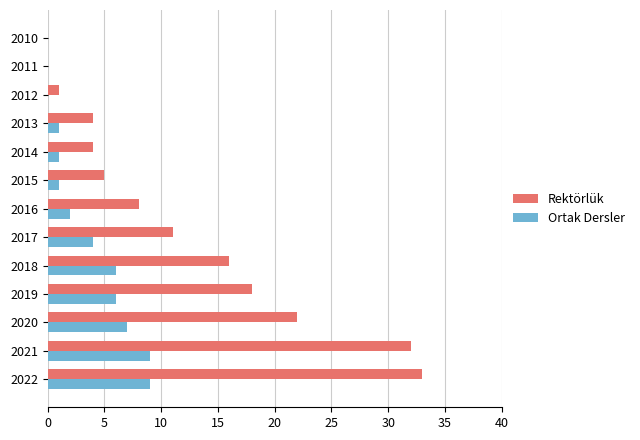

Between 2017 and 2015, which series saw the biggest shift?

Rektörlük